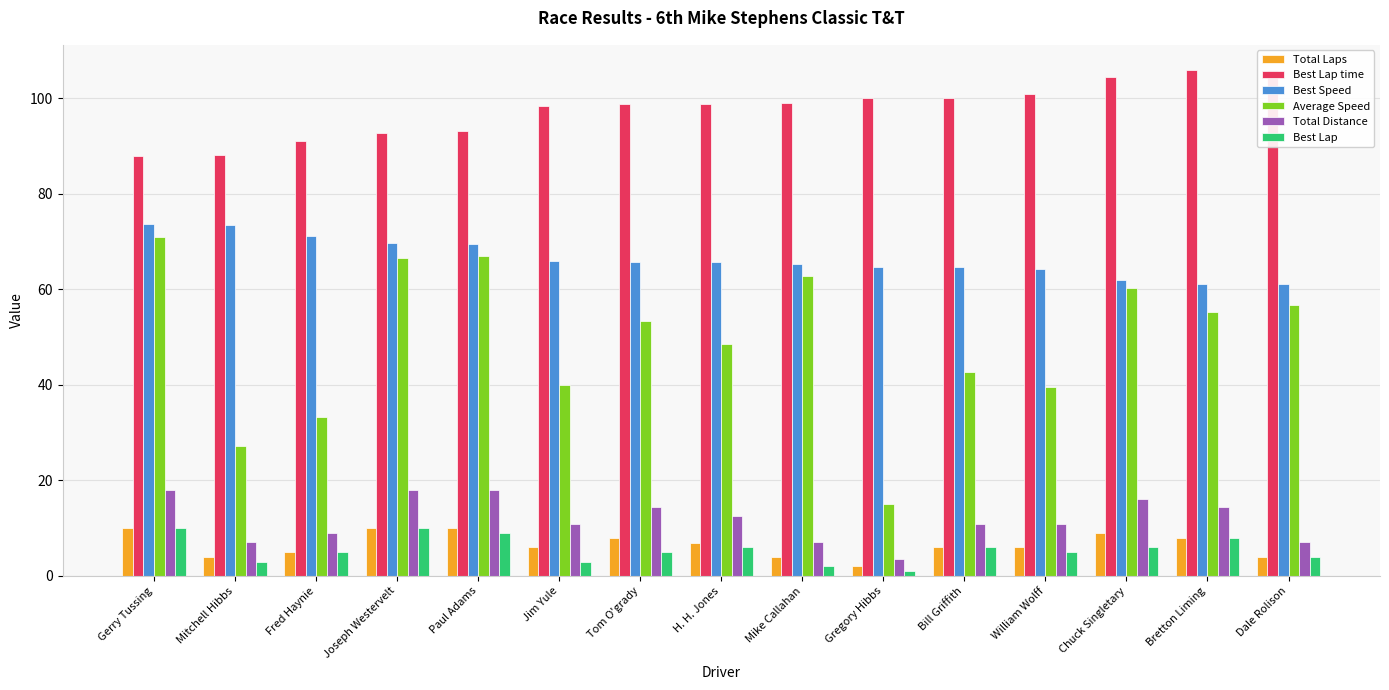

List the labels in order of Total Laps value, largest first.

Gerry Tussing, Joseph Westervelt, Paul Adams, Chuck Singletary, Tom O'grady, Bretton Liming, H. H. Jones, Jim Yule, Bill Griffith, William Wolff, Fred Haynie, Mitchell Hibbs, Mike Callahan, Dale Rolison, Gregory Hibbs